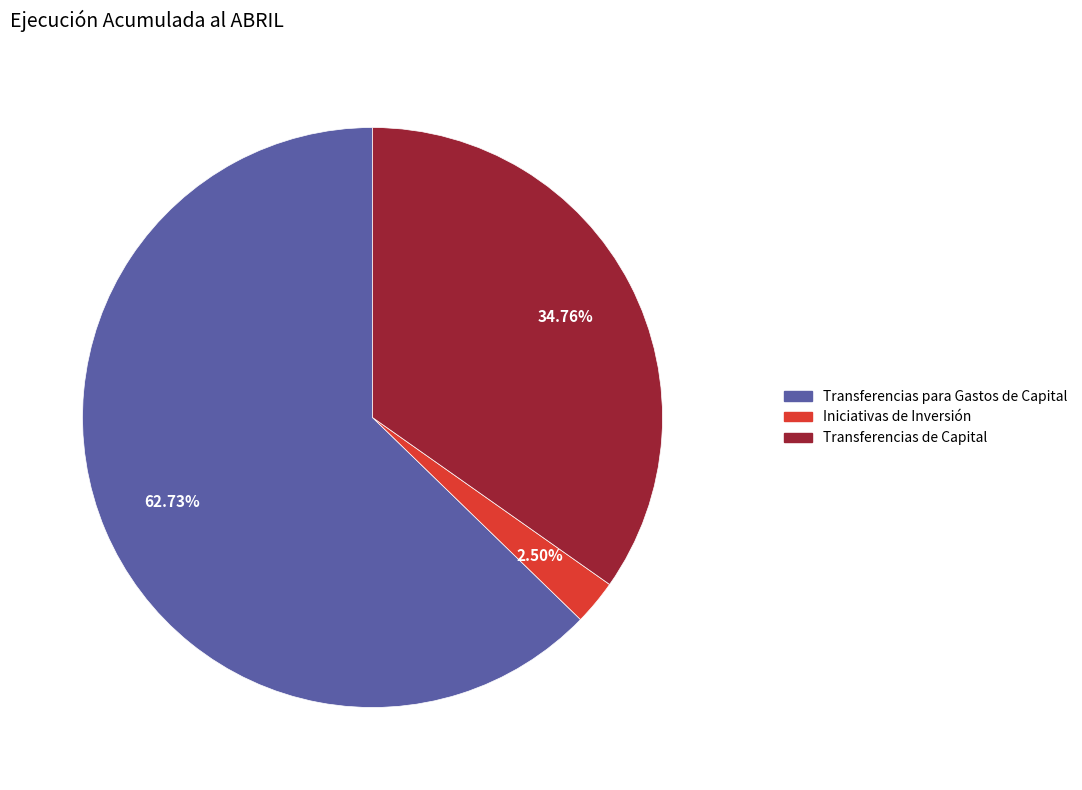

Is there a majority slice in this chart?

Yes